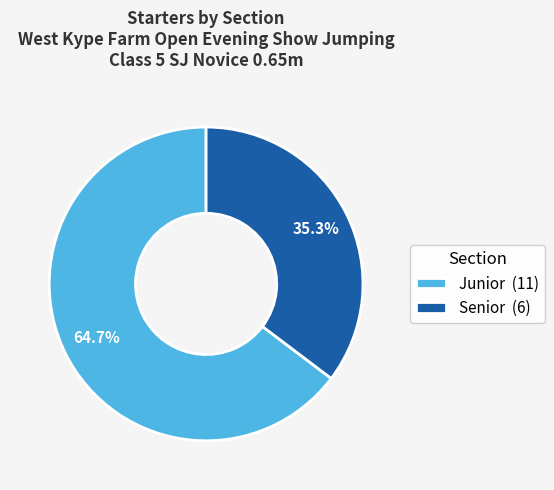

How many segments does this pie chart have?

2